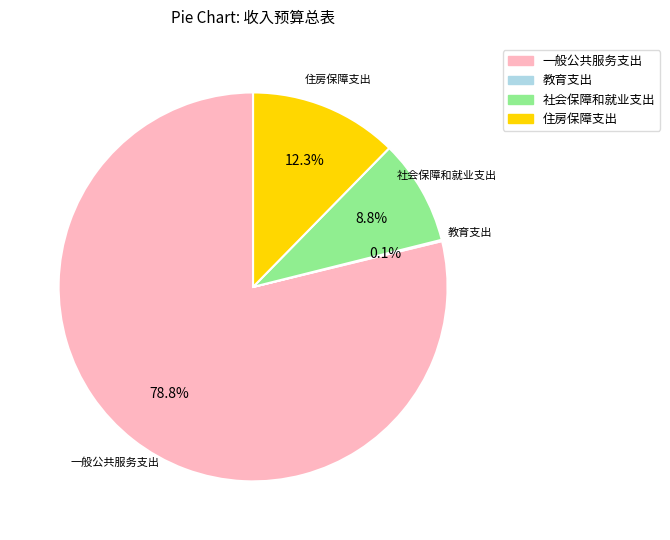

Between 一般公共服务支出 and 住房保障支出, which is larger?

一般公共服务支出